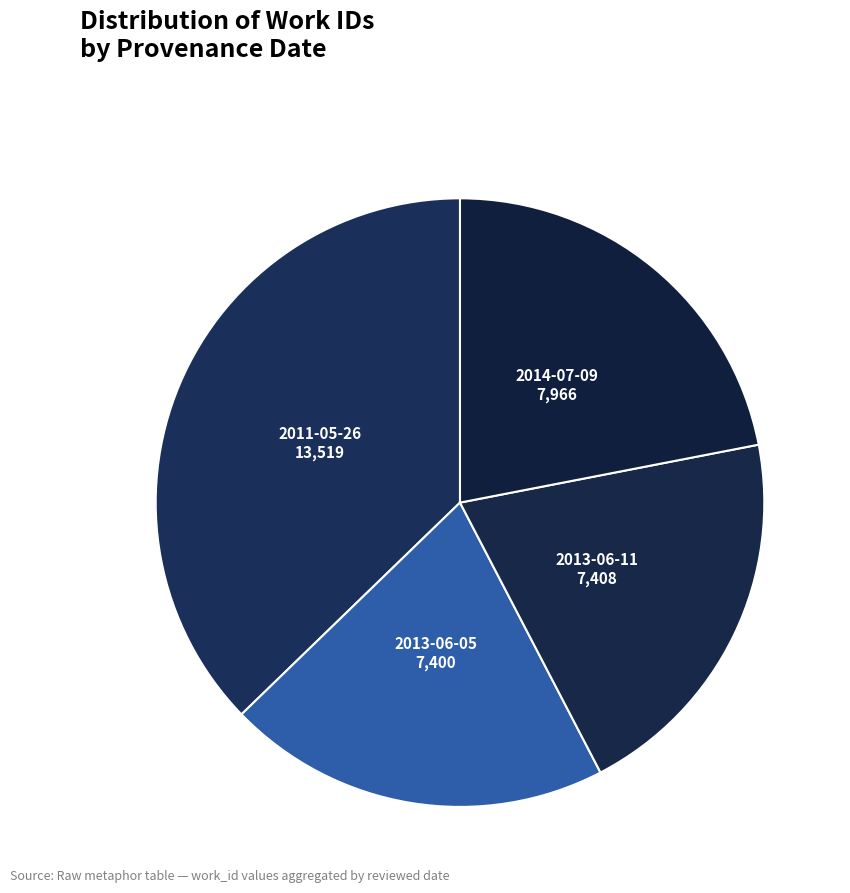

Count the number of slices in the pie.

4